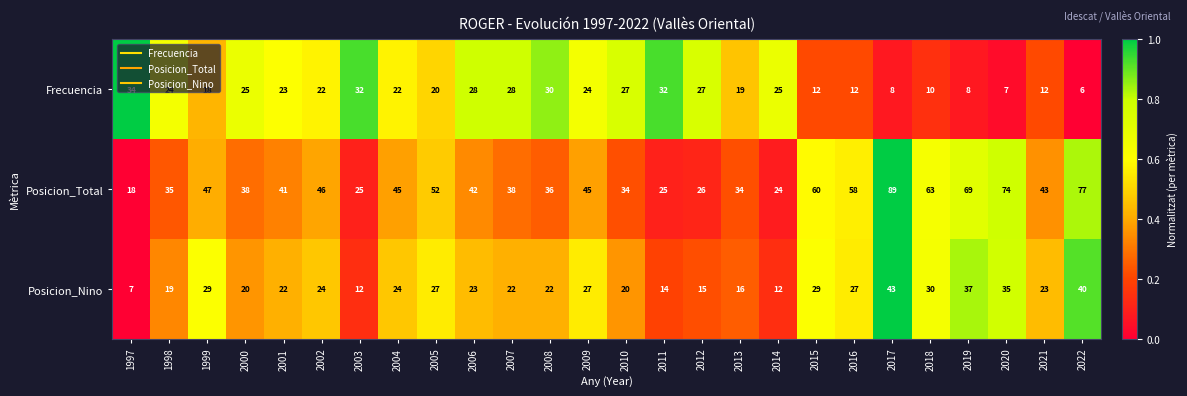

What is the difference between the Posicion_Nino values at 2015 and 2011?

15